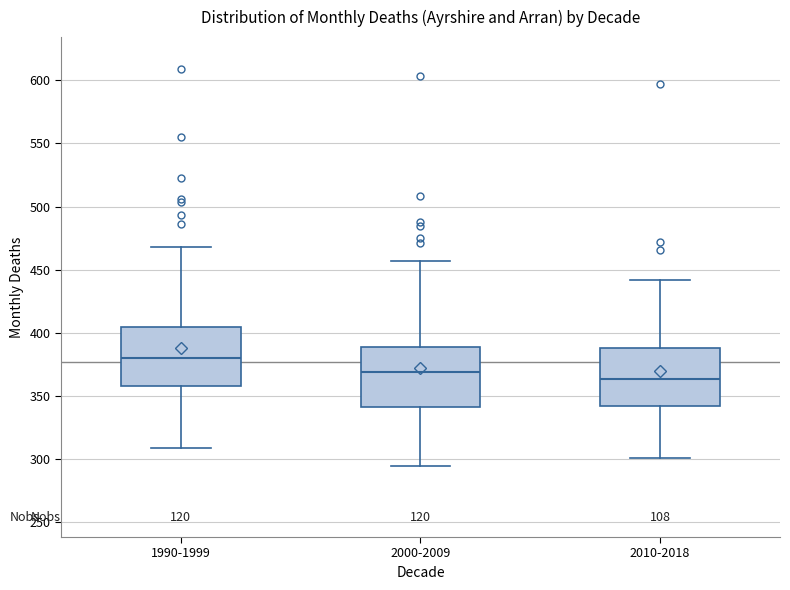

Reading left to right, transcribe this box plot: for each box, give where its median line is, the range the box spans, and where its two whiskers end, as read against the y-axis. The values are not printed on the chart, so give them approximately, as read against the axis.

1990-1999: median 380, box 360 to 405, whiskers 310 to 470
2000-2009: median 370, box 340 to 390, whiskers 295 to 455
2010-2018: median 365, box 345 to 390, whiskers 300 to 440